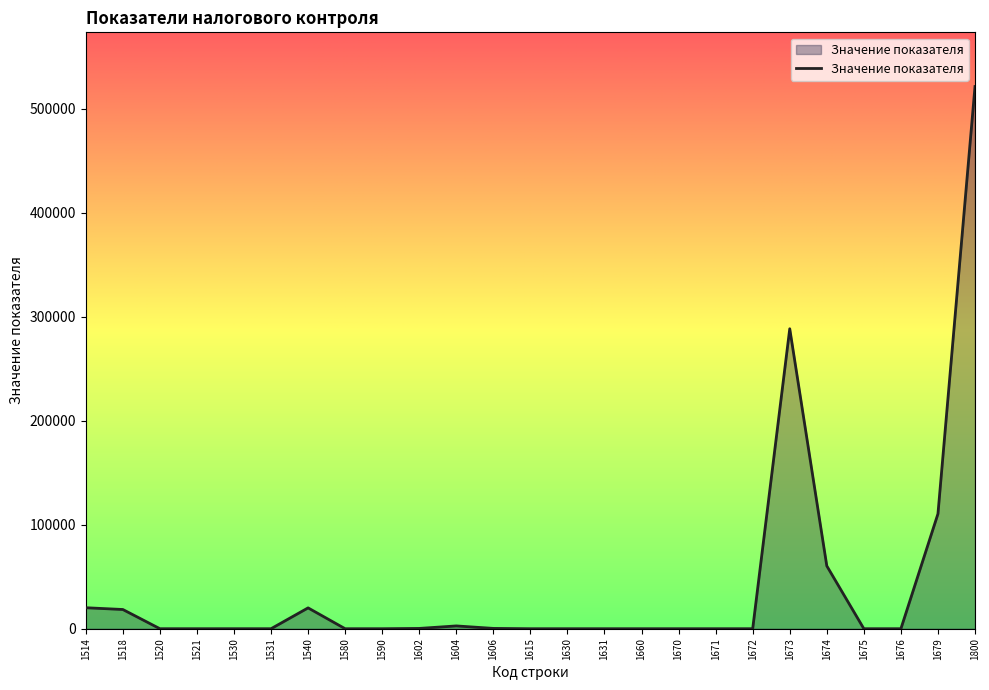

The value at 1679 is 145137. True or false?

False